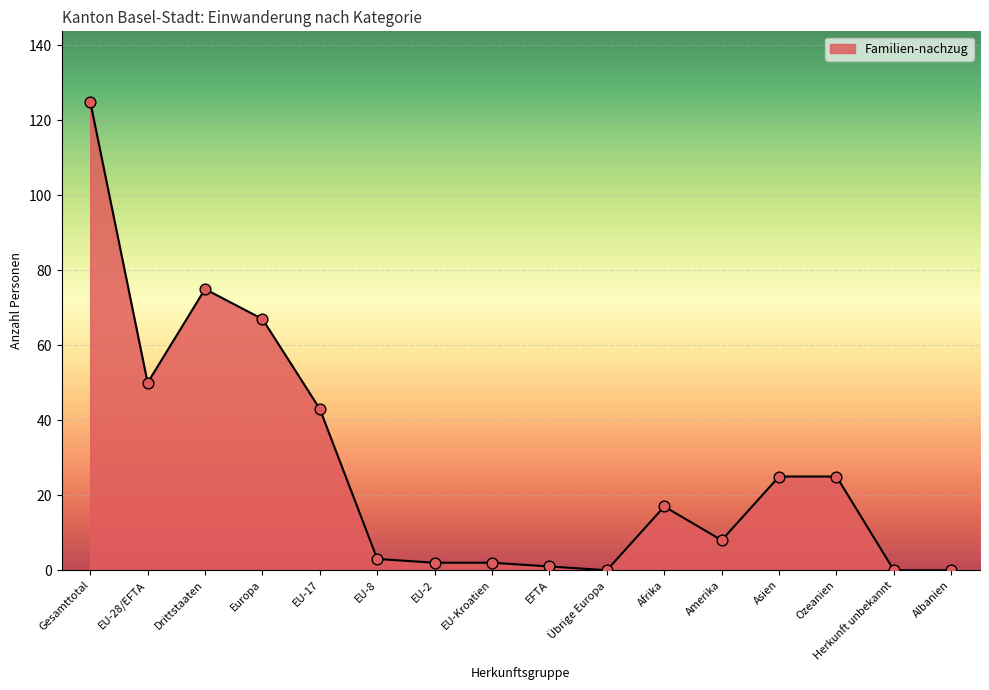

Approximately how many times larger is the value at Amerika compared to EU-17?

0.2